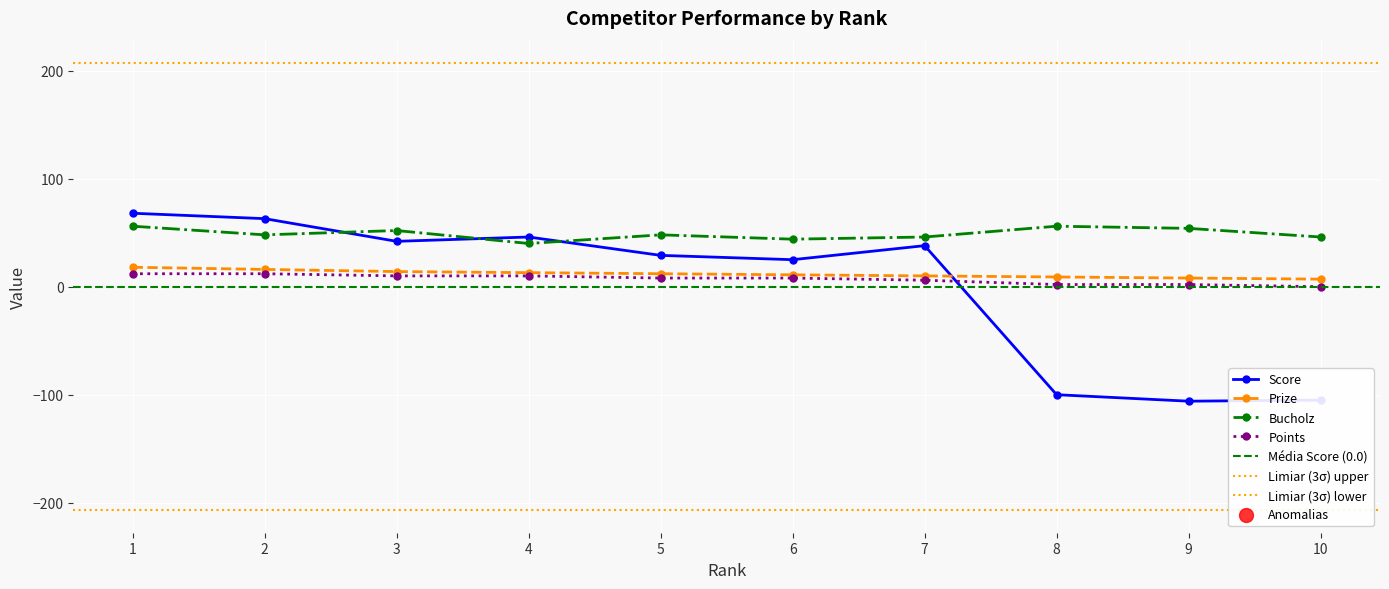

At which category is the sum across all series the highest?

1